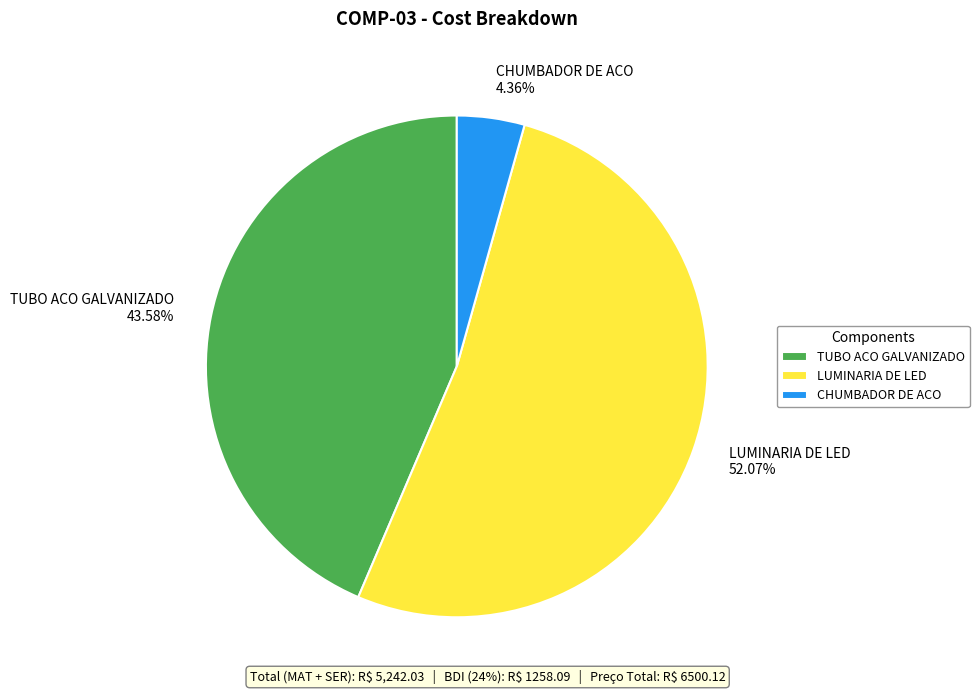

To the nearest percent, what portion does LUMINARIA DE LED represent?

52%